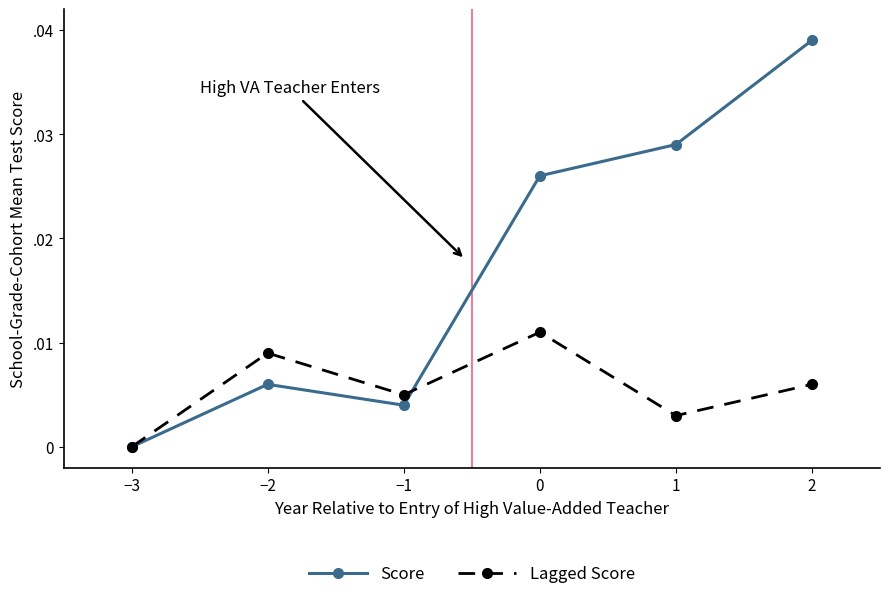

Is this an area chart (filled region under the line)?

No